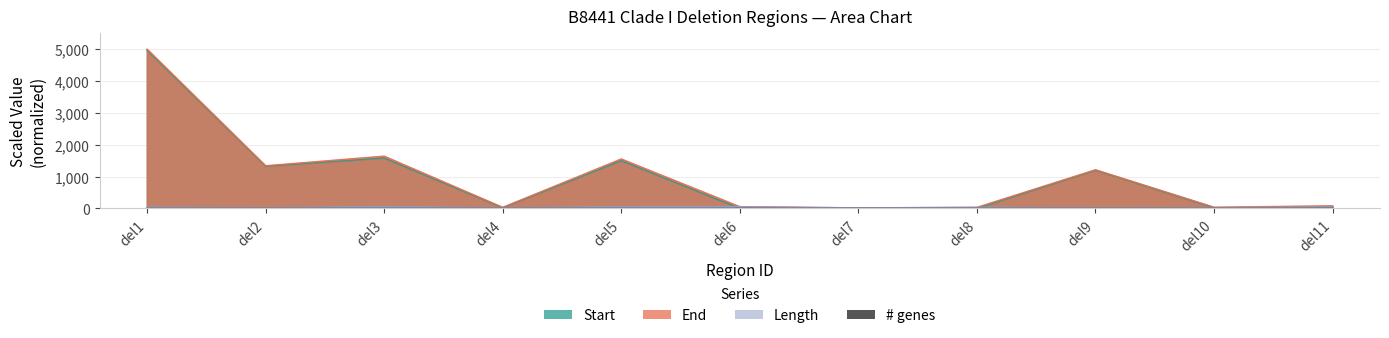

What is the difference between the highest and lowest values at del7?

17.1